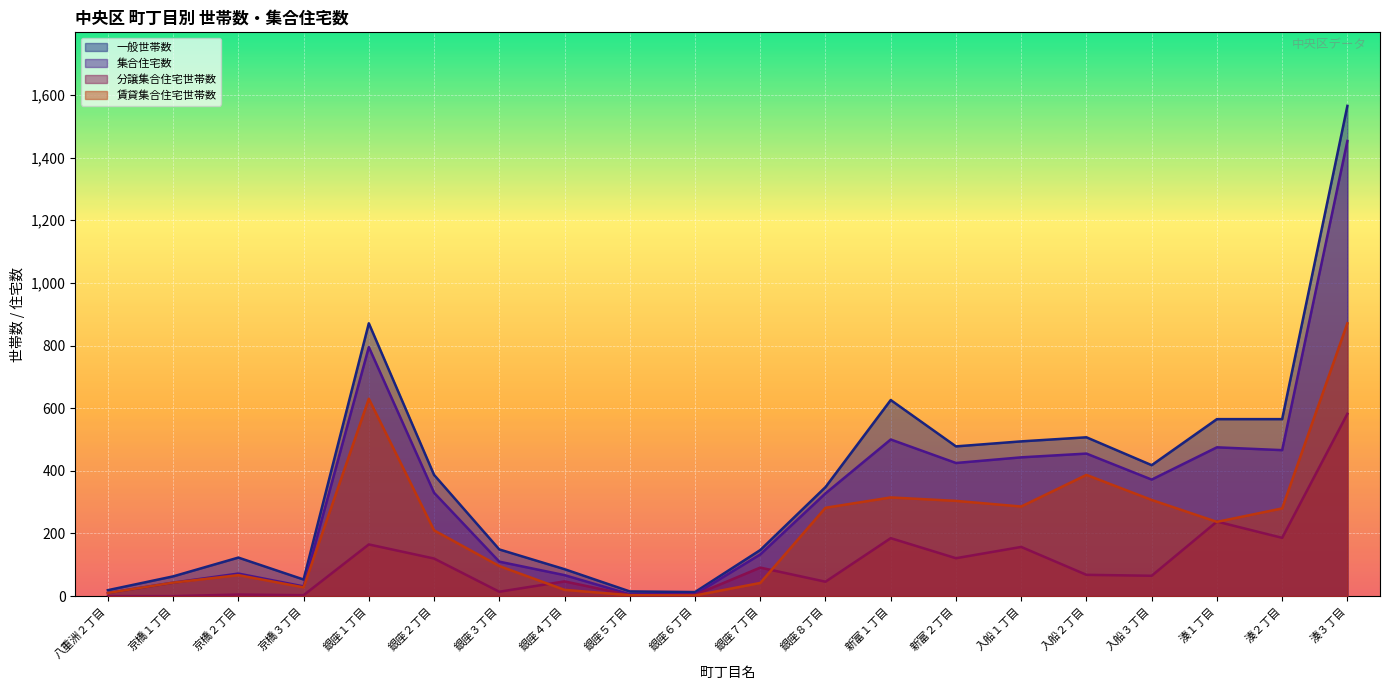

At which label is 賃貸集合住宅世帯数 closest to 436?

入船２丁目